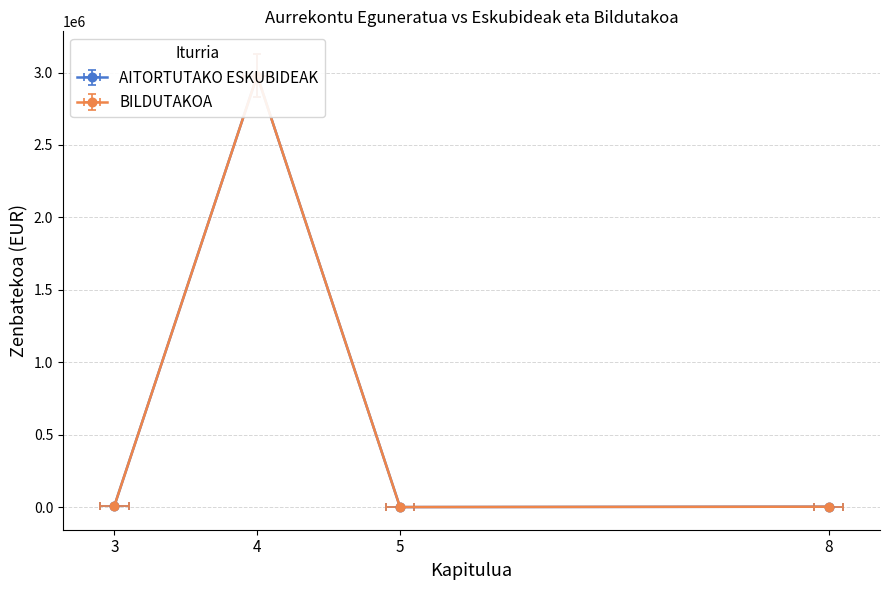

What is the difference between the BILDUTAKOA values at GASTU ARRUNTETARAKO and TASAK/SALNEURRIAK?

2972668